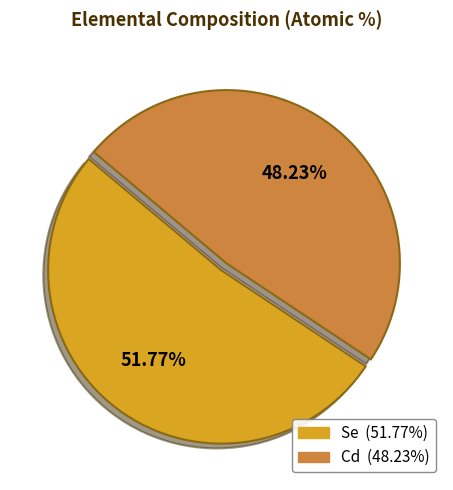

Which slice represents more than half of the pie?

Se